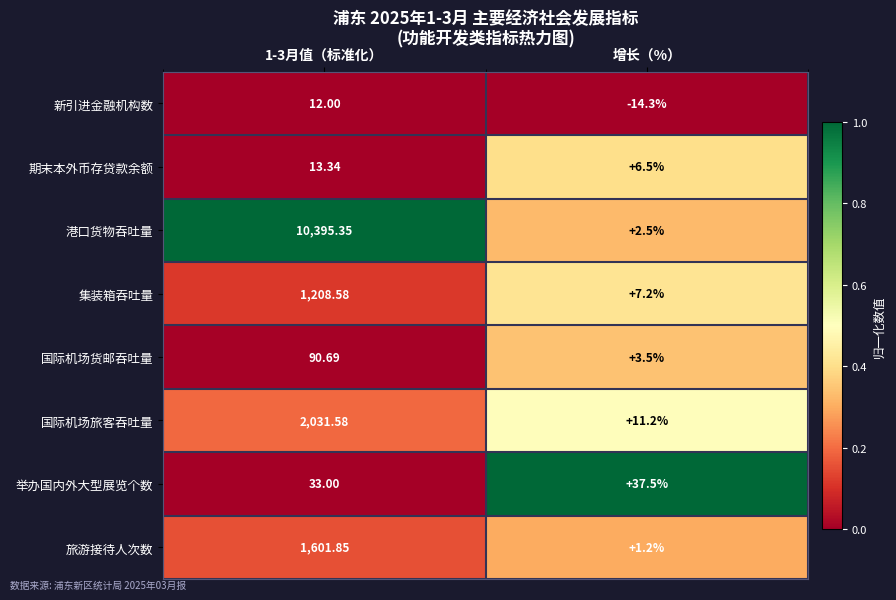

At which category does the chart reach its peak across all series?

1-3月值（标准化）